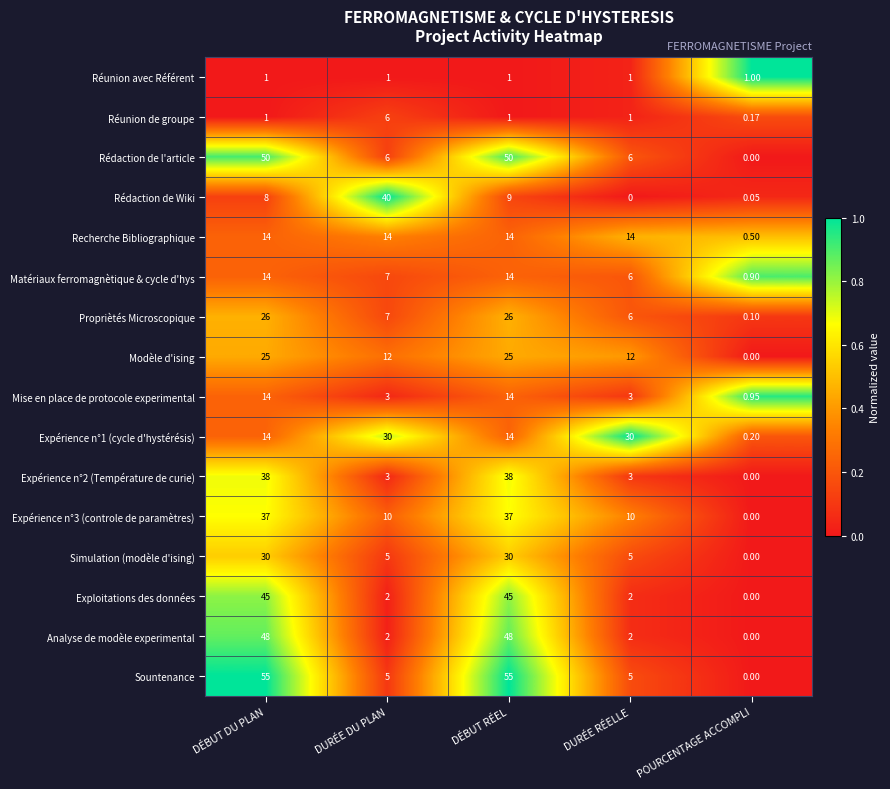

How many data points does each series have?

5